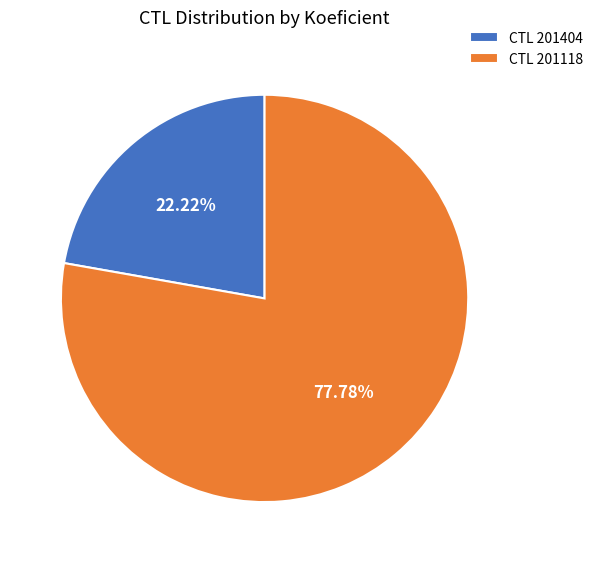

Which has a higher value, CTL 201404 or CTL 201118?

CTL 201118